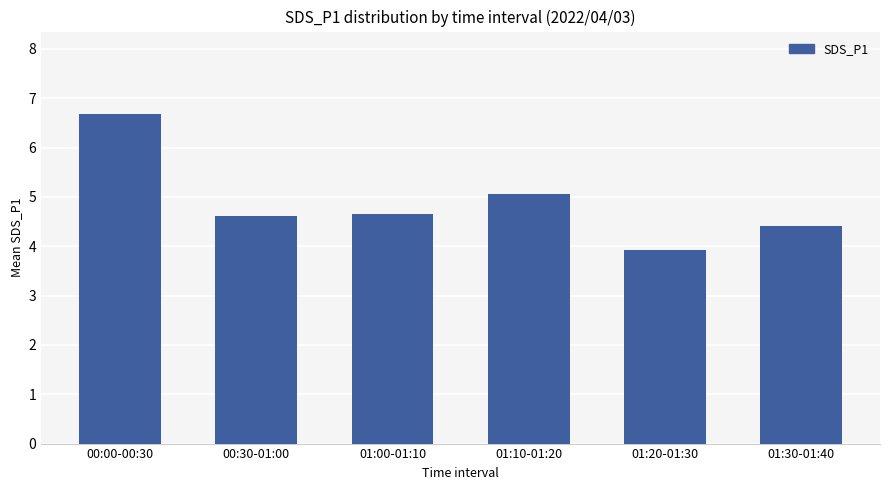

What is the smallest value displayed?

3.9